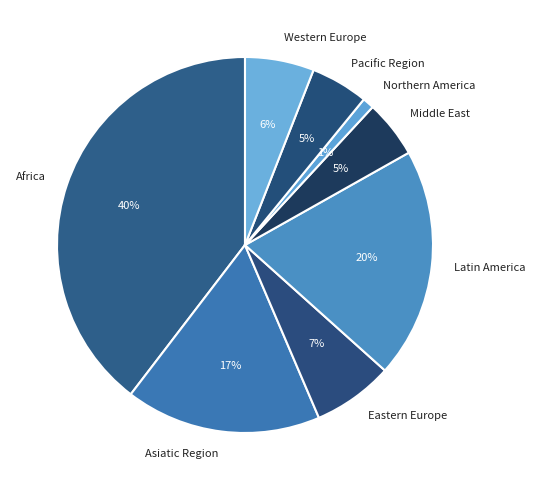

Which category has the smallest portion of the pie?

Northern America